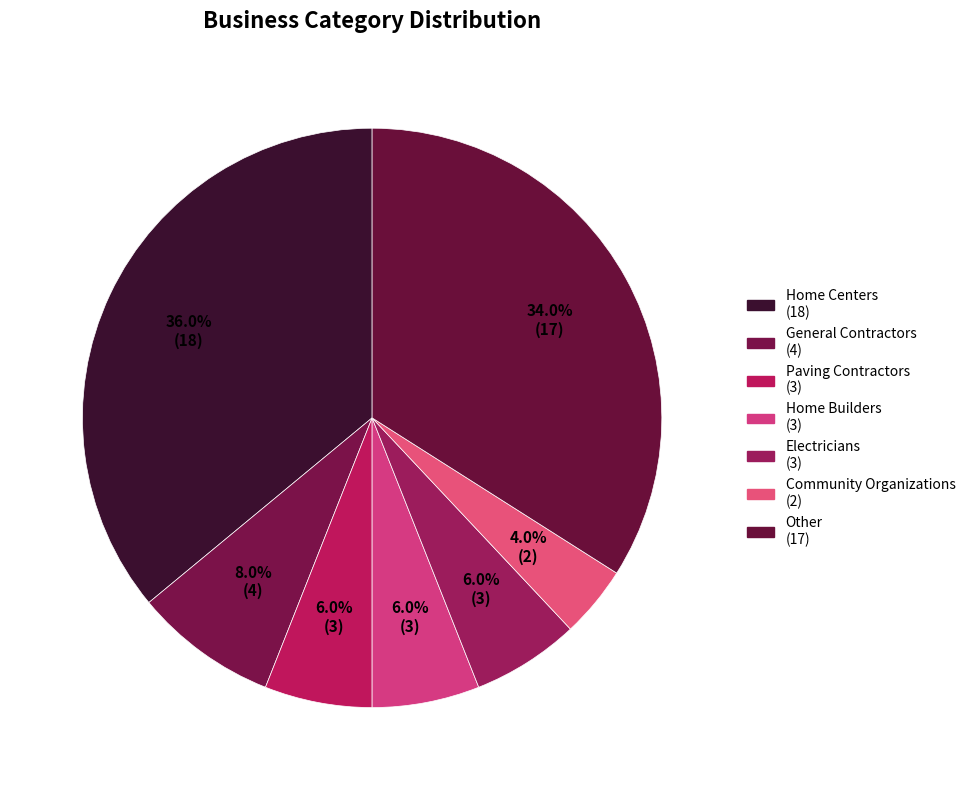

To the nearest percent, what is the average slice percentage?

14%